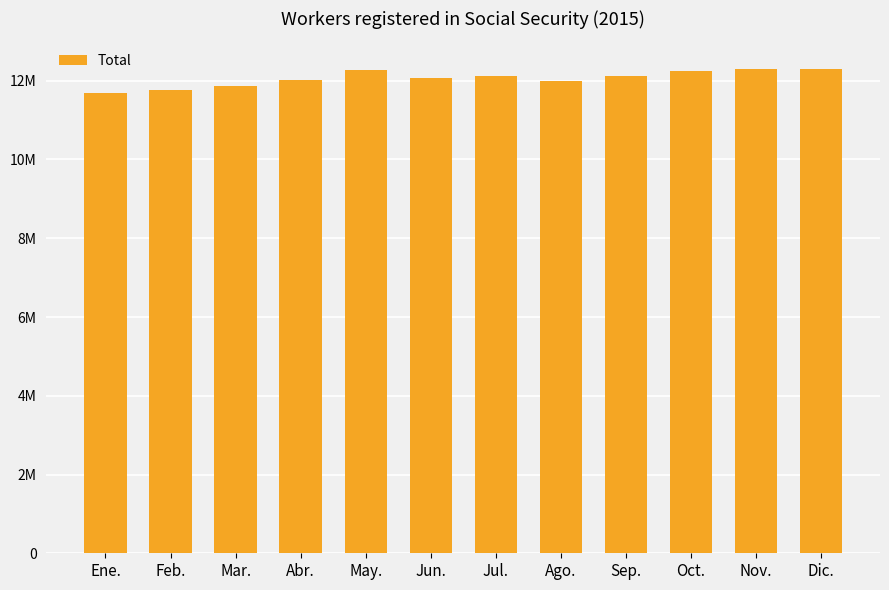

Reading right to left, extract all data points from this chart.

Dic.=12305873	Nov.=12288427	Oct.=12255753	Sep.=12125918	Ago.=12001733	Jul.=12109796	Jun.=12072004	May.=12260428	Abr.=12007996	Mar.=11865590	Feb.=11767381	Ene.=11680301